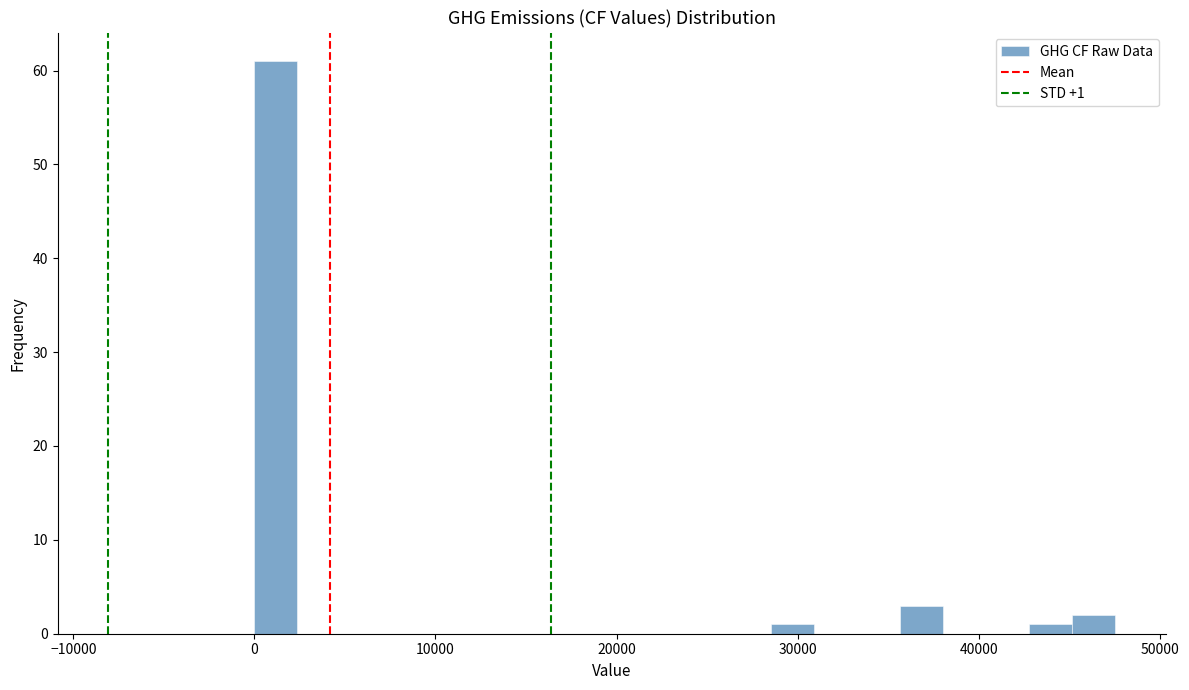

Read against the x-axis, roughly where is the centre of the tallest bar?

1000